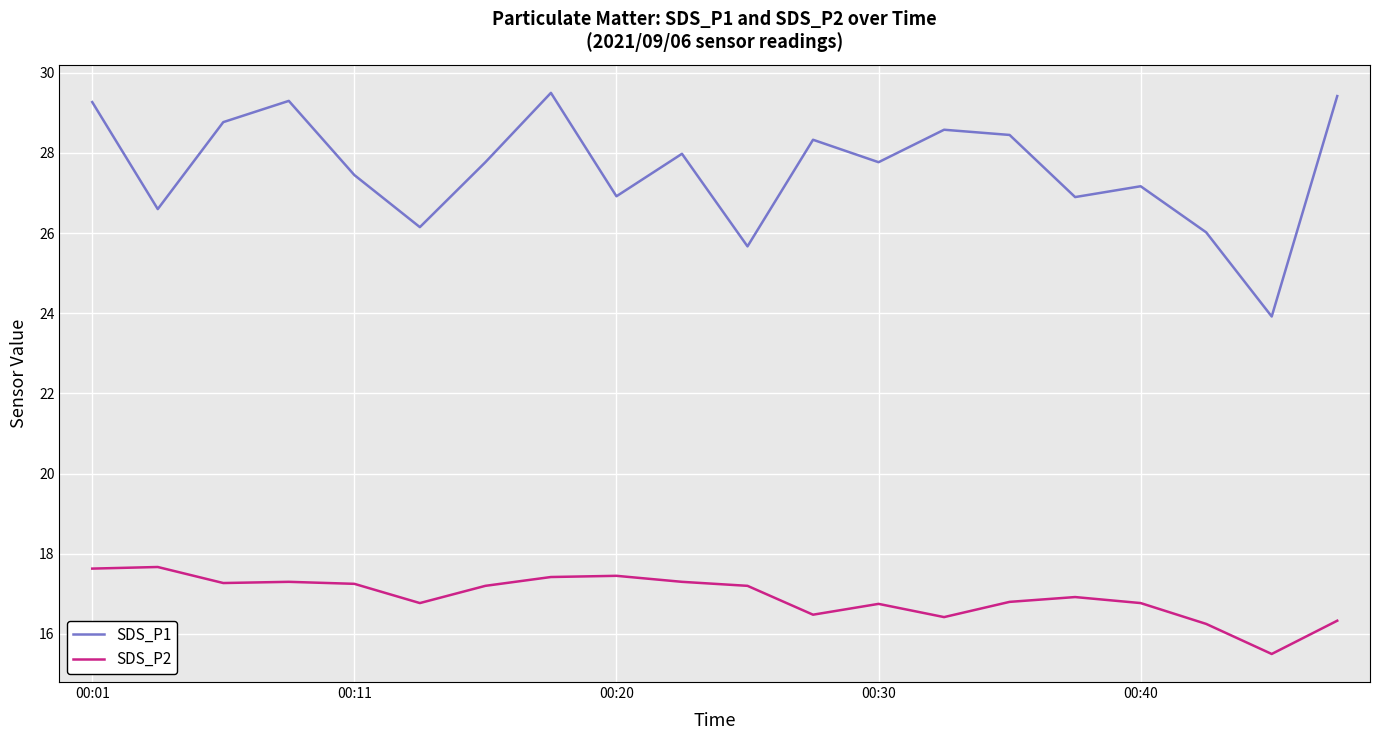

True or false: SDS_P1 and SDS_P2 cross at least once.

False